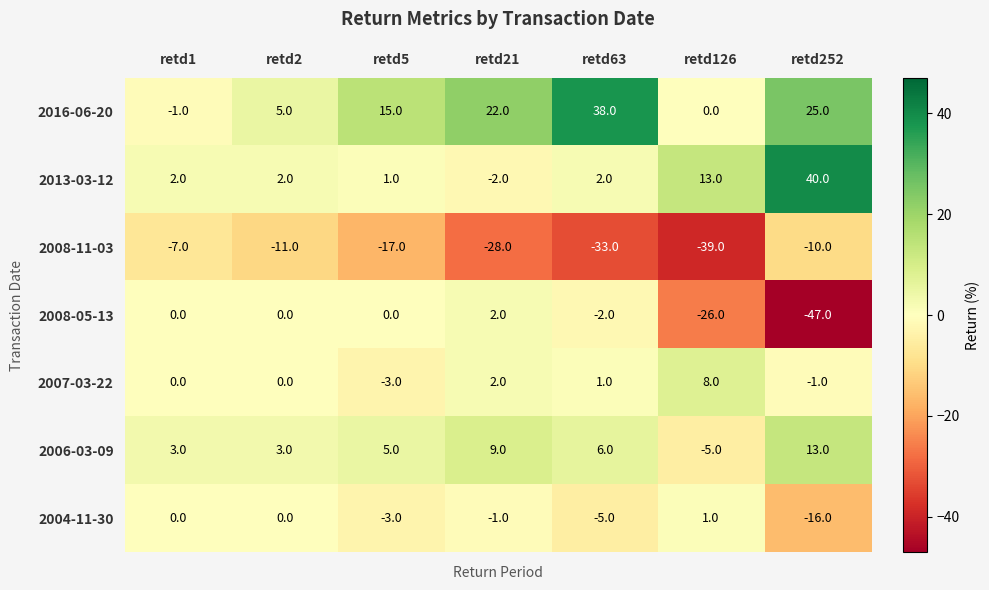

At which label does 2008-11-03 reach its peak?

retd1